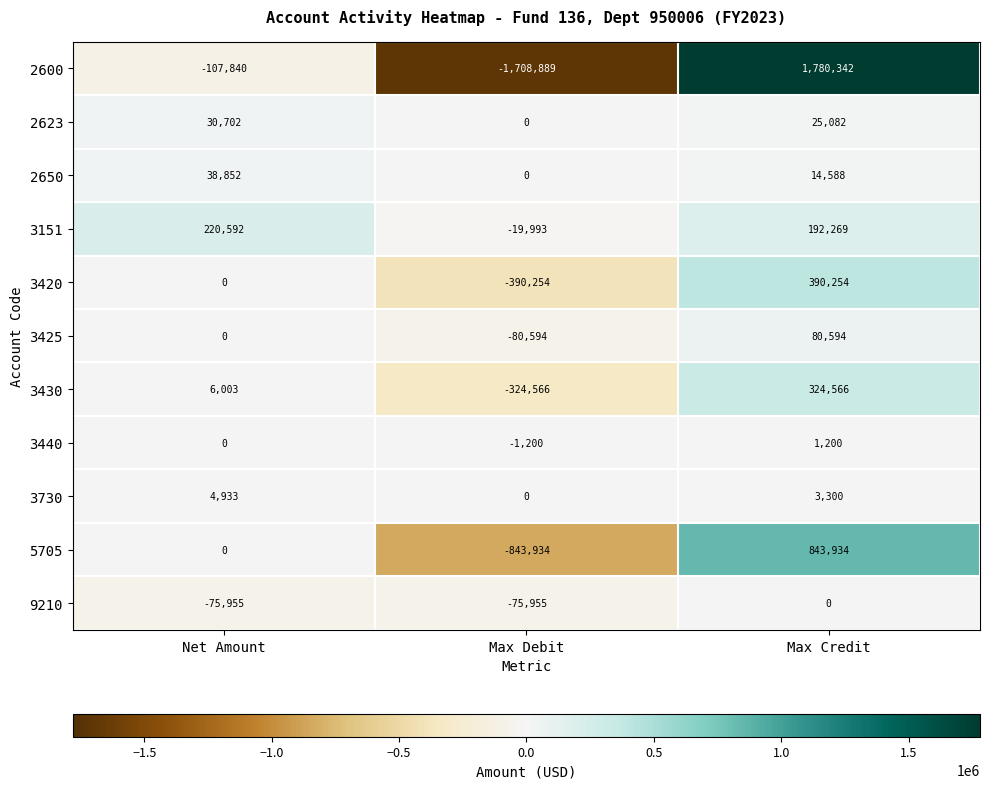

At which label does 3151 first exceed 192269?

Net Amount